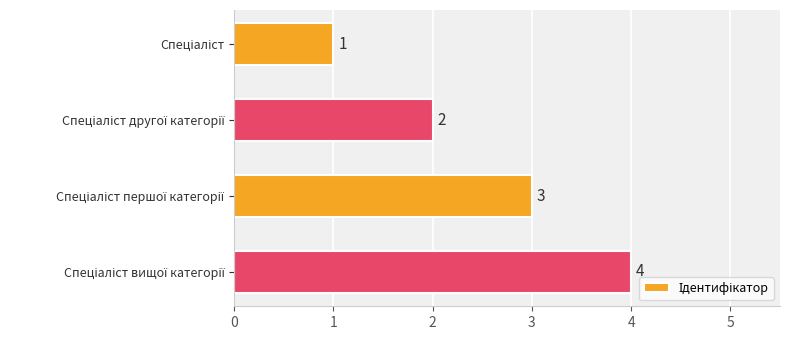

What is the sum of all values?

10